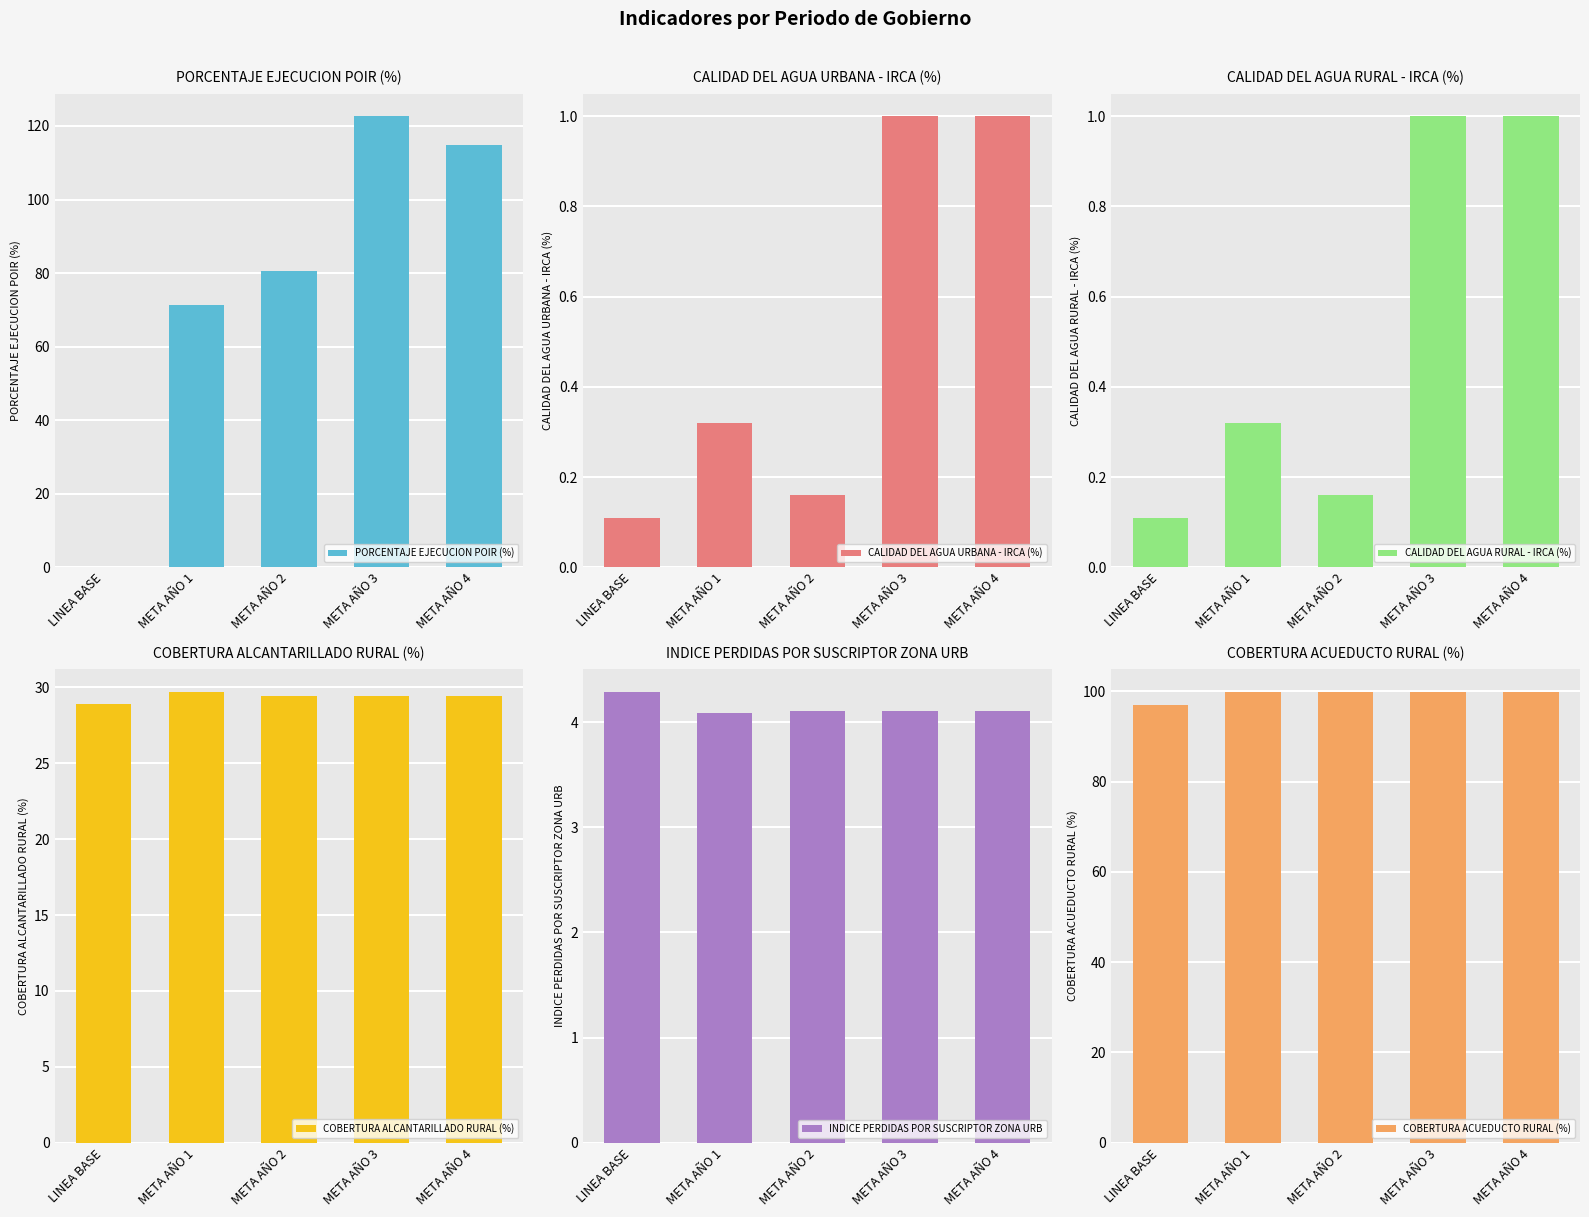

List the labels in order of CALIDAD DEL AGUA URBANA - IRCA (%) value, largest first.

META AÑO 3, META AÑO 4, META AÑO 1, META AÑO 2, LINEA BASE